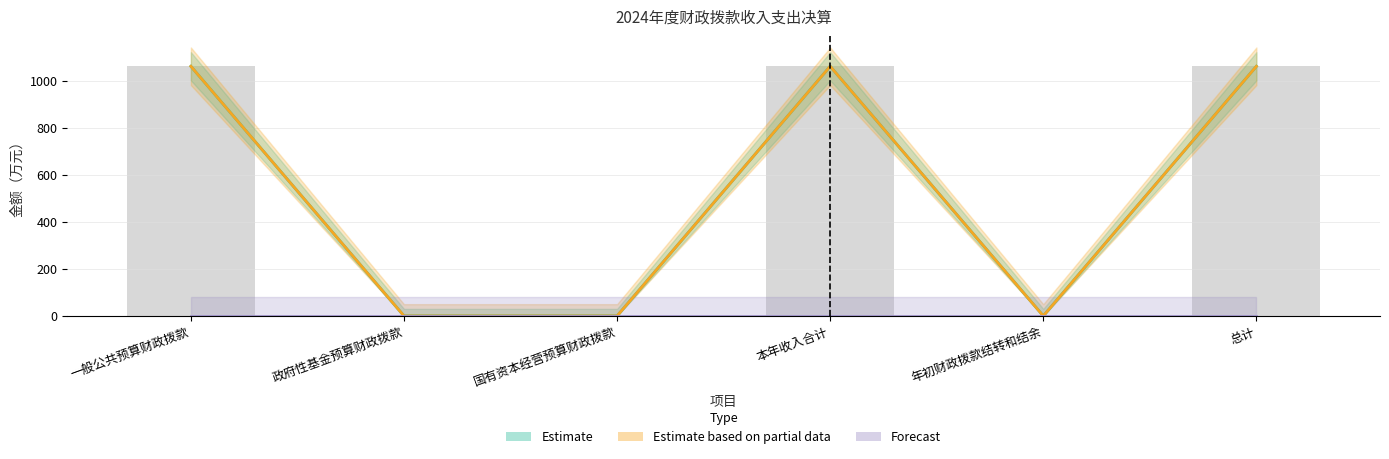

Is it true that Estimate based on partial data equals 0.0 at 年初财政拨款结转和结余?

True